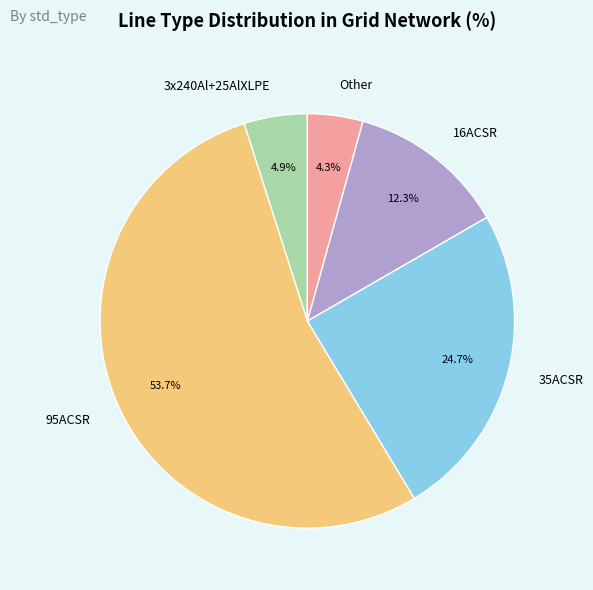

Which has a higher value, Other or 3x240Al+25AlXLPE?

3x240Al+25AlXLPE